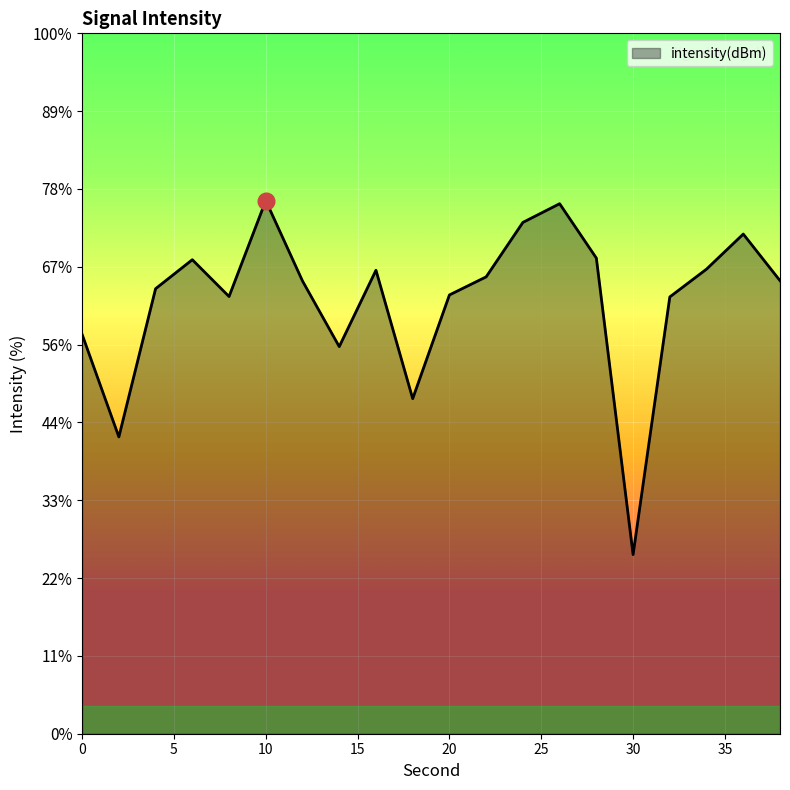

True or false: the data shows -140.9 at 2.

True